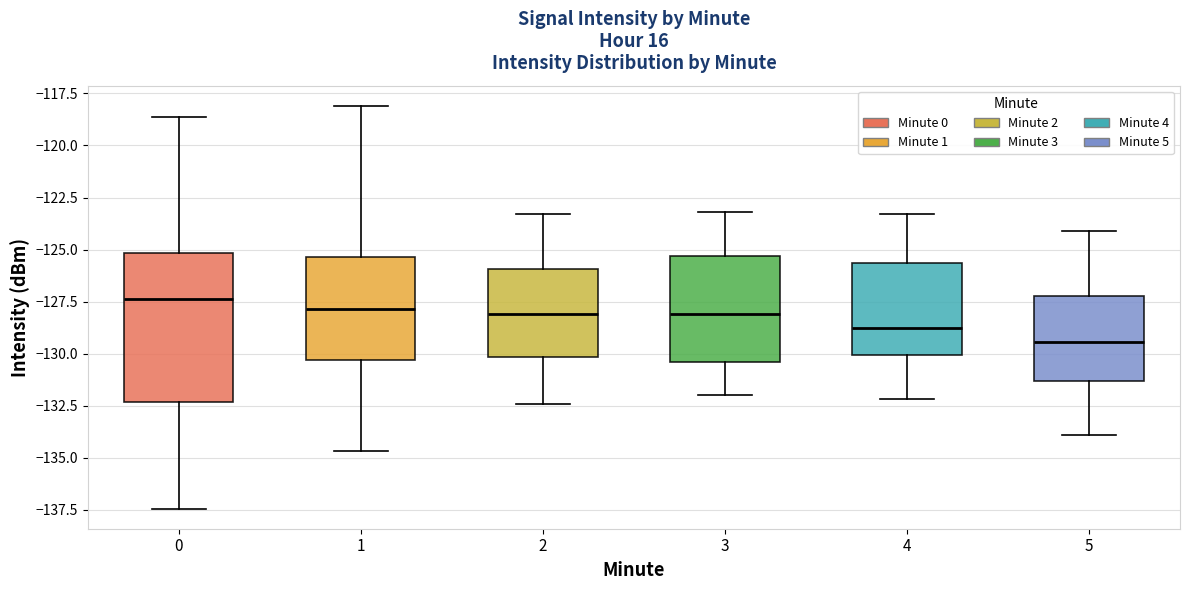

Comparing the boxes themselves (not the whiskers), which one is the tallest?

0